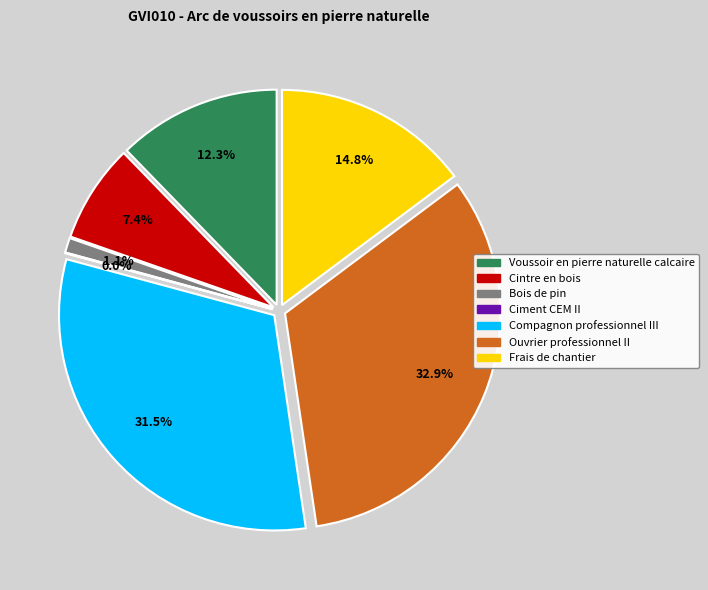

Which slice is the largest?

Ouvrier professionnel II